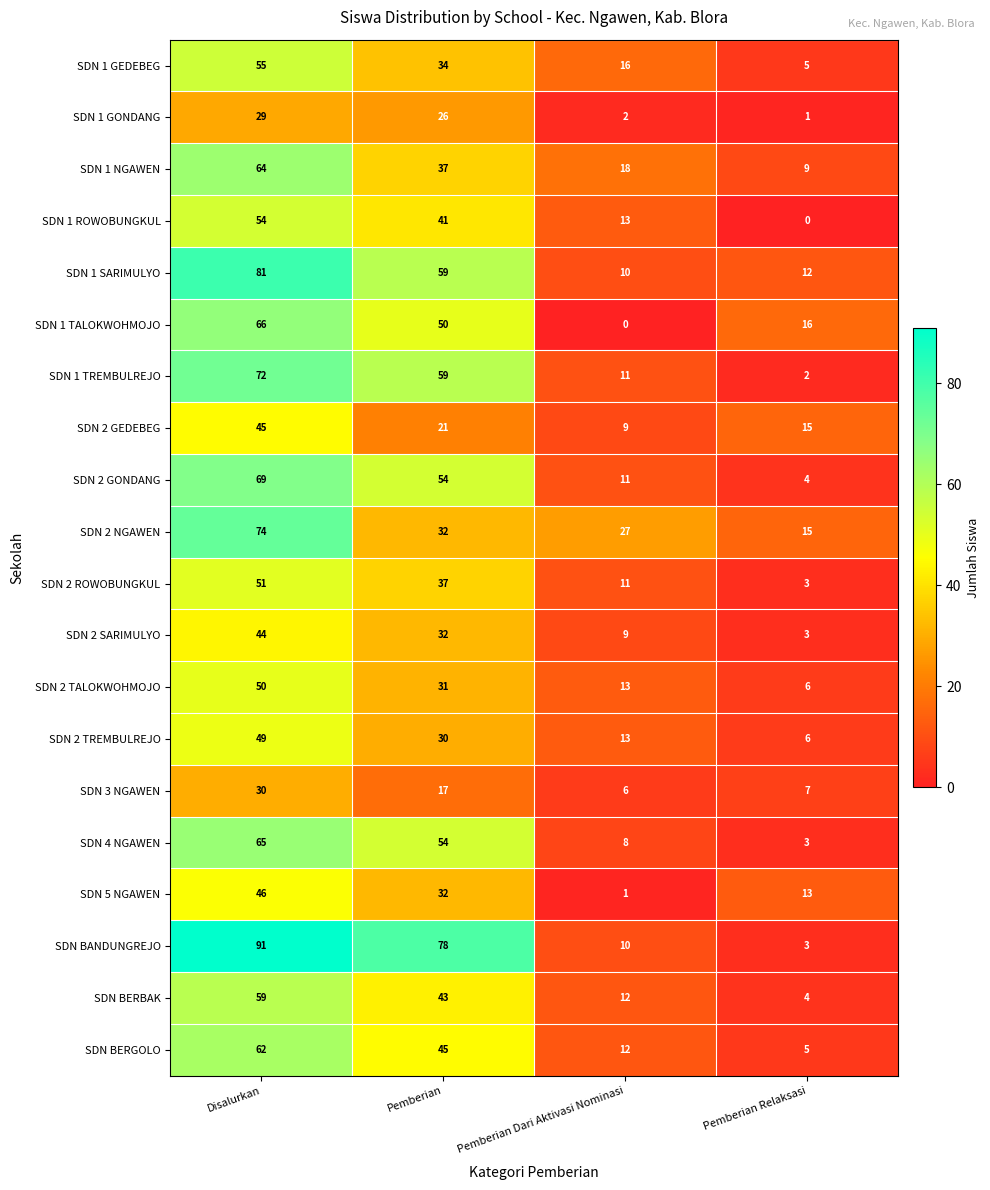

Which series has the largest total across all categories?

SDN BANDUNGREJO